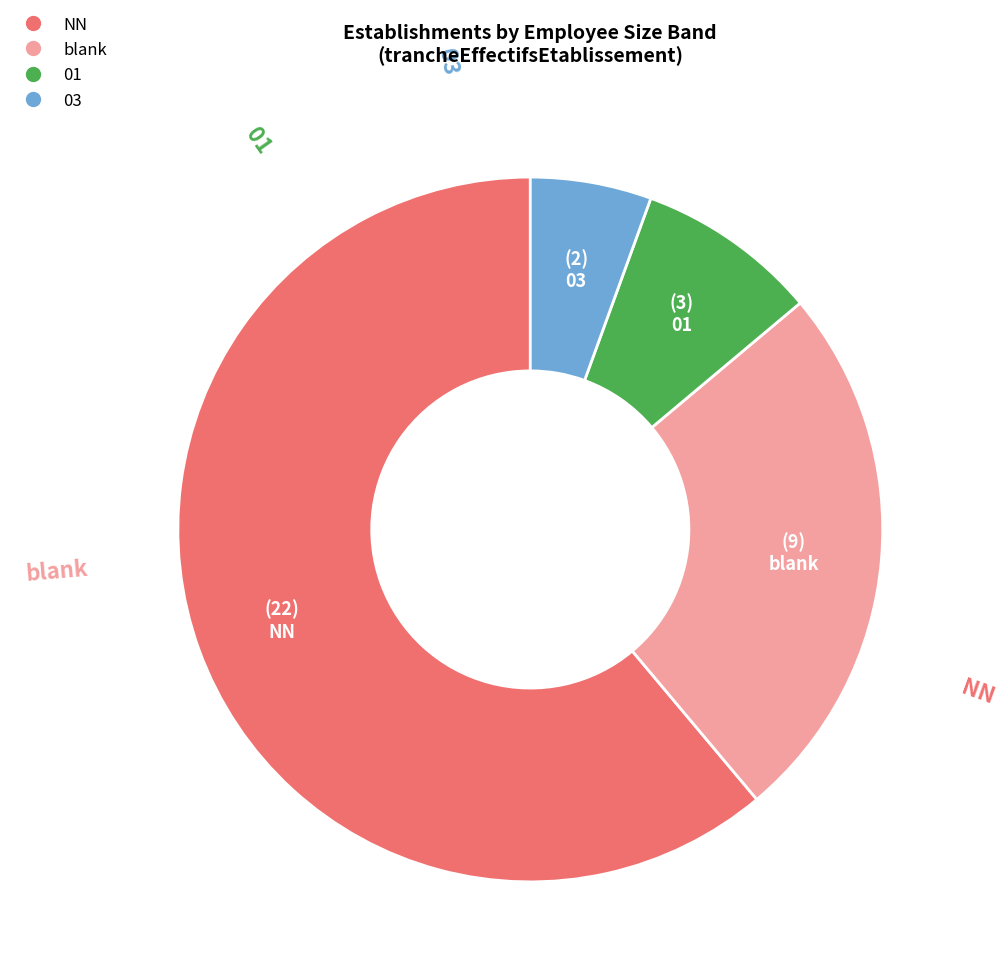

Is there a majority slice in this chart?

Yes